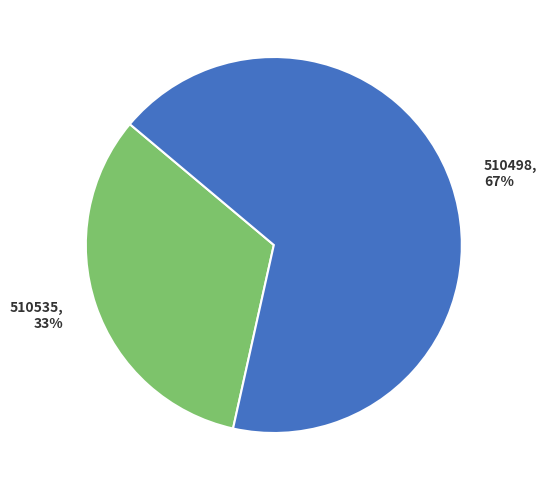

Which slice is the largest?

510498